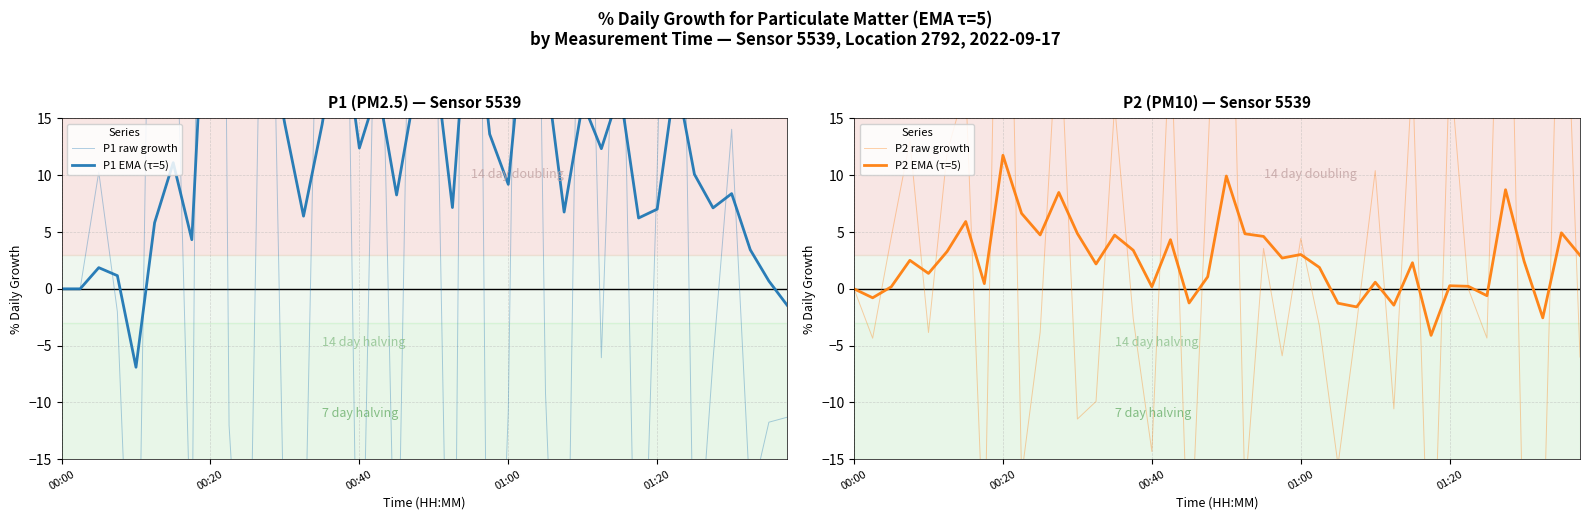

Which series ends up on top after the final intersection of P1 EMA (τ=5) and P2 raw growth?

P1 EMA (τ=5)